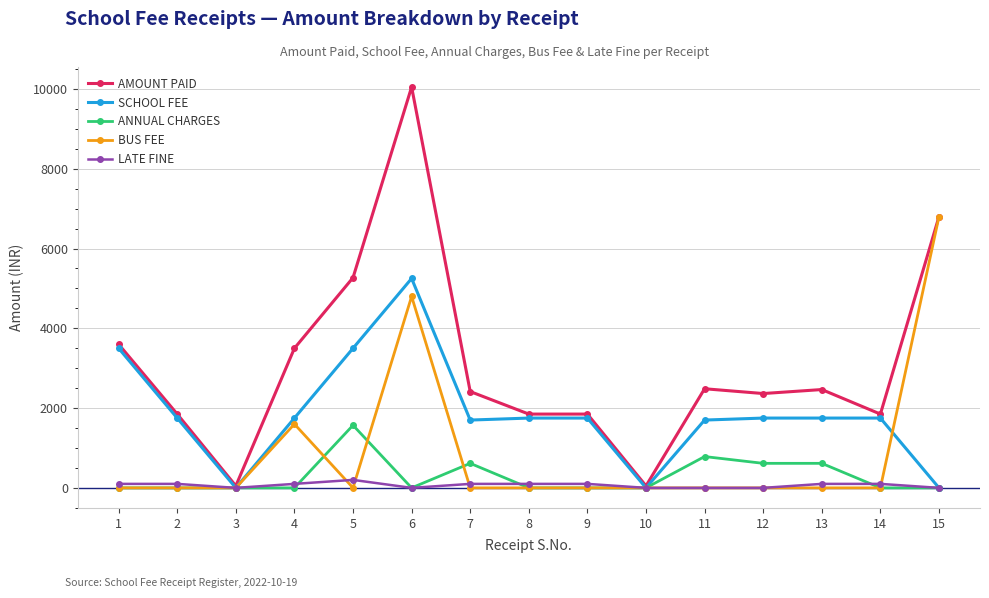

Which series has the largest range (max minus min)?

AMOUNT PAID